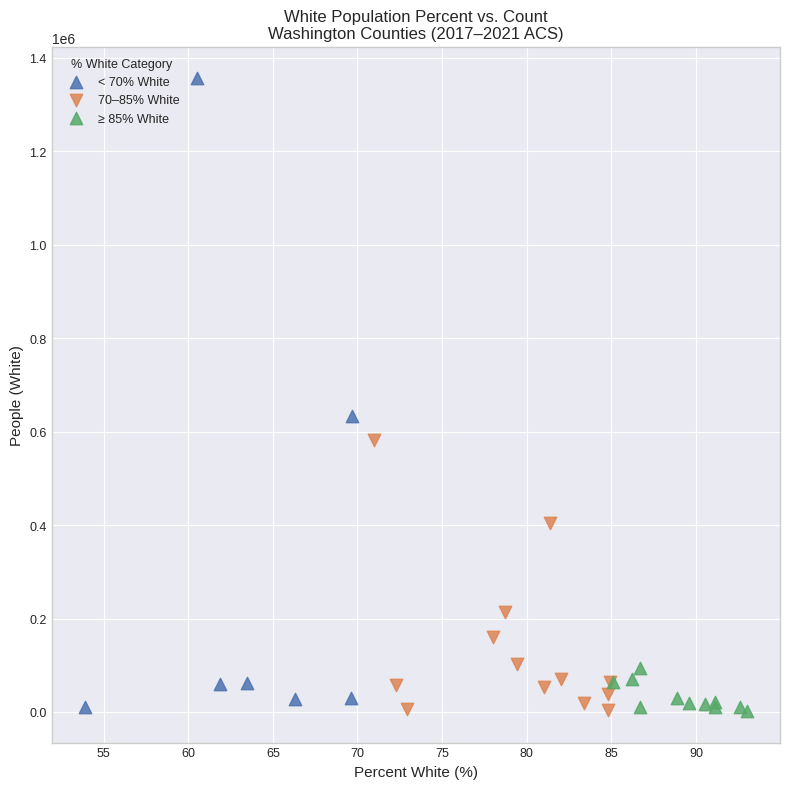

What are all the series names shown in the legend?

< 70% White, 70–85% White, ≥ 85% White